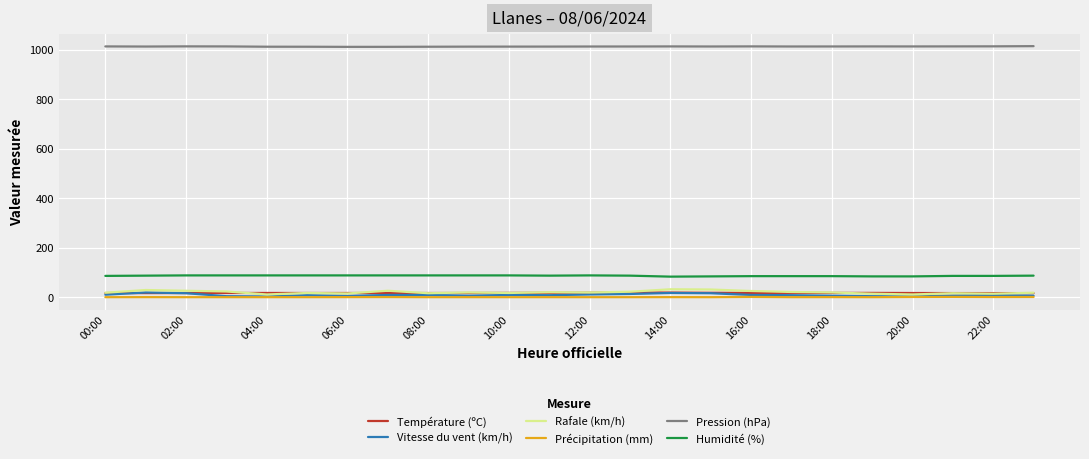

Which series has the largest total across all categories?

Pression (hPa)